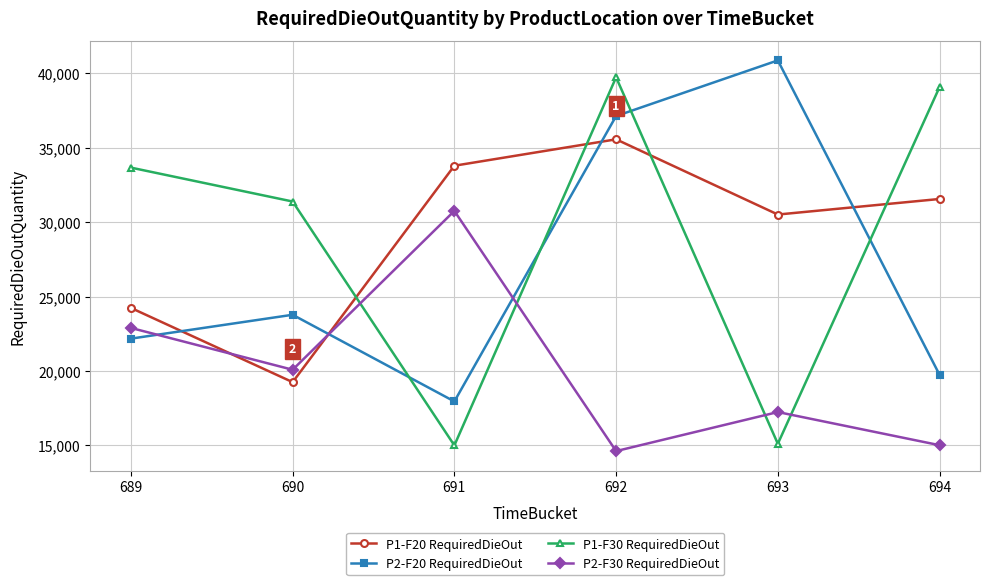

Which category has the highest value in the P1-F30 RequiredDieOut series?

692